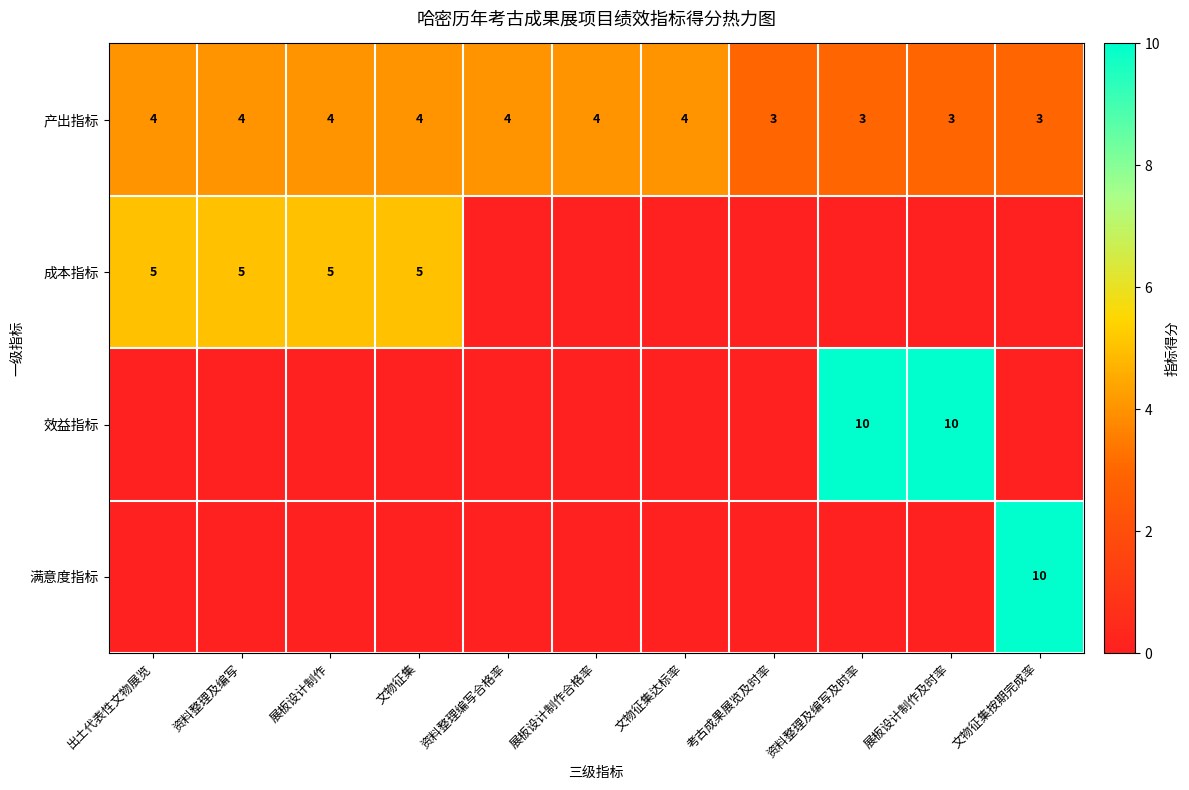

The 产出指标 series shows 3 at 考古成果展览及时率. True or false?

True